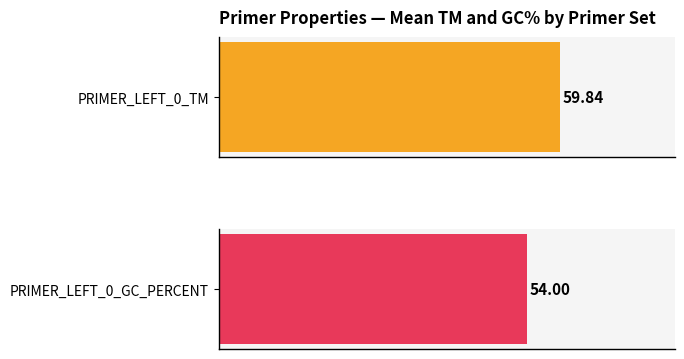

Rank the series at 2635 from highest to lowest value.

PRIMER_LEFT_0_TM, PRIMER_LEFT_0_GC_PERCENT